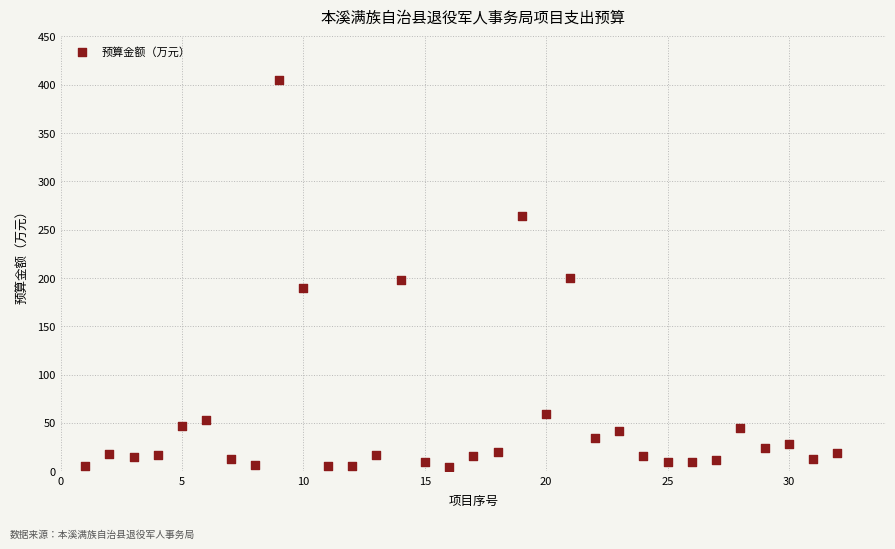

What is the range of Y values (max minus min)?

400.4